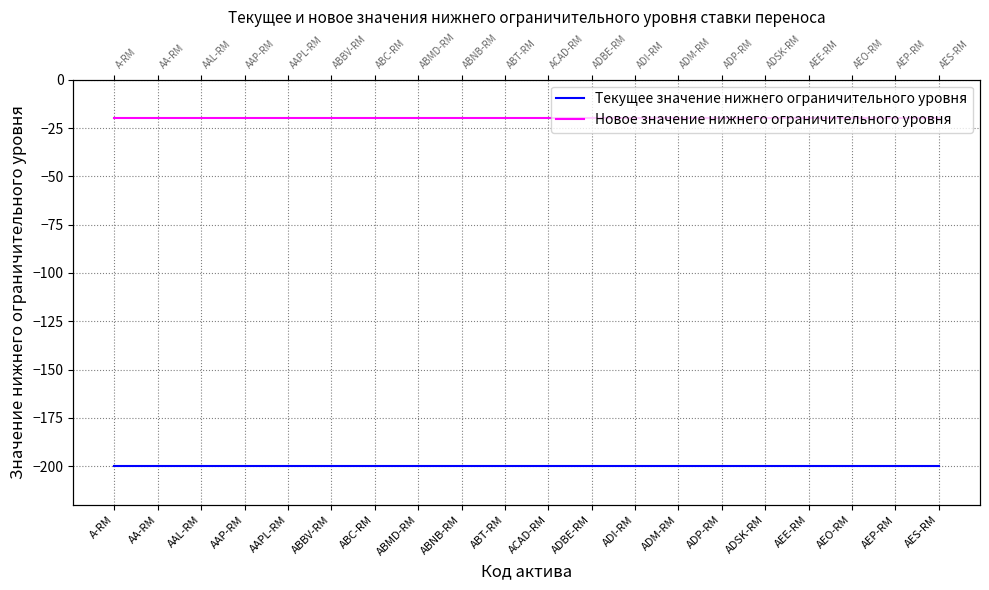

List the series in order of their peak value, highest first.

Новое значение нижнего ограничительного уровня, Текущее значение нижнего ограничительного уровня